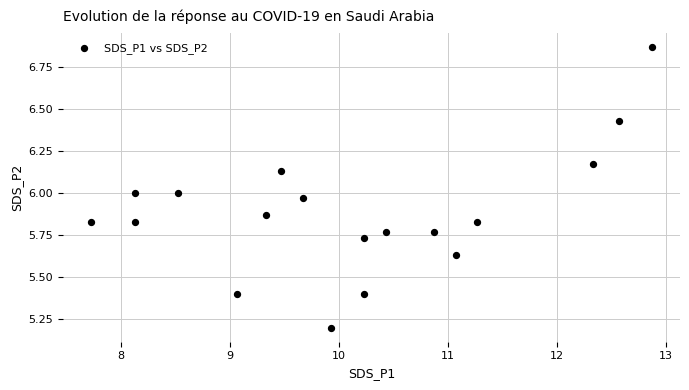

What is the range of Y values (max minus min)?

1.7